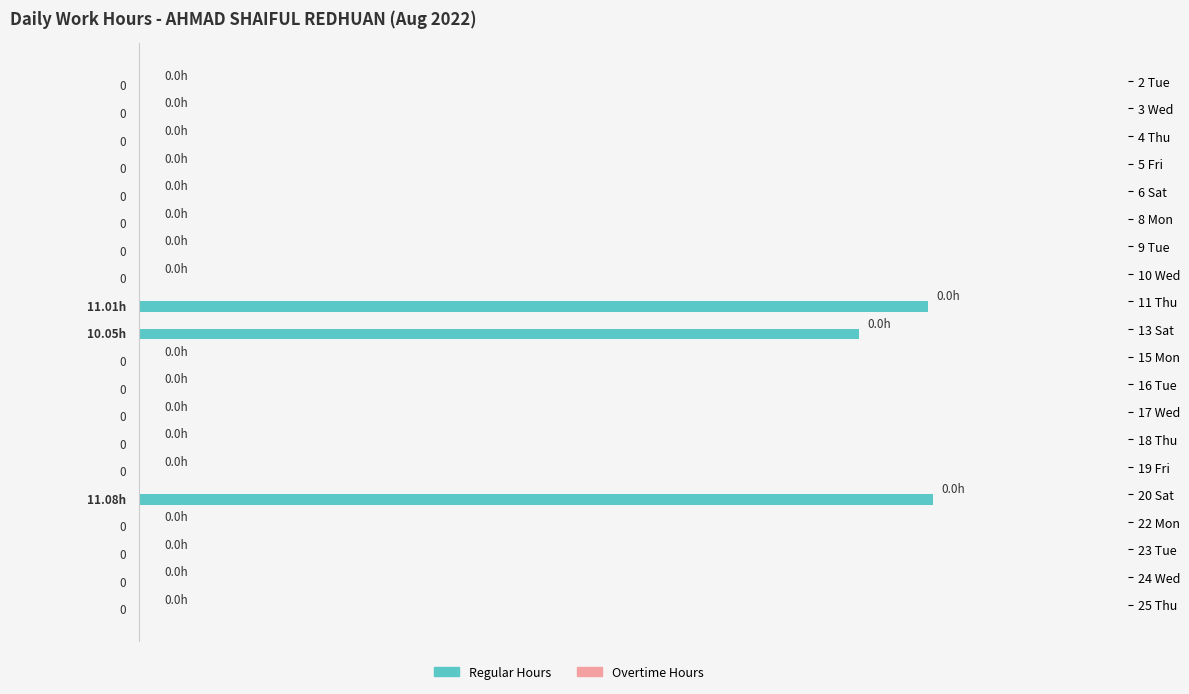

Which has a higher value, 6 Sat or 11 Thu?

11 Thu